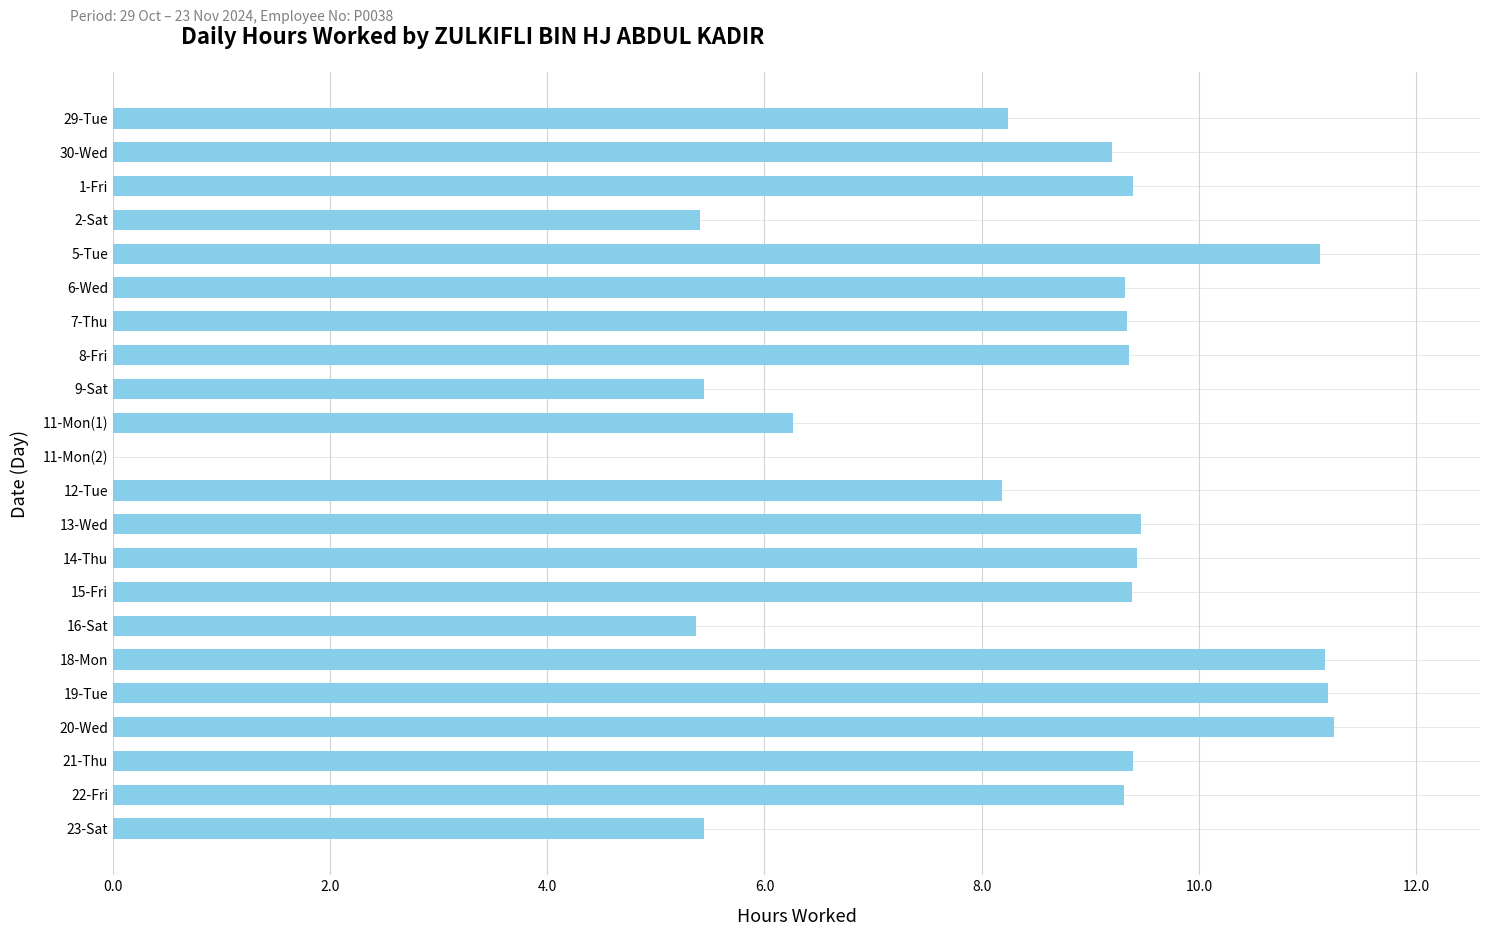

What is the sum of the values at 19-Tue and 5-Tue?

22.3